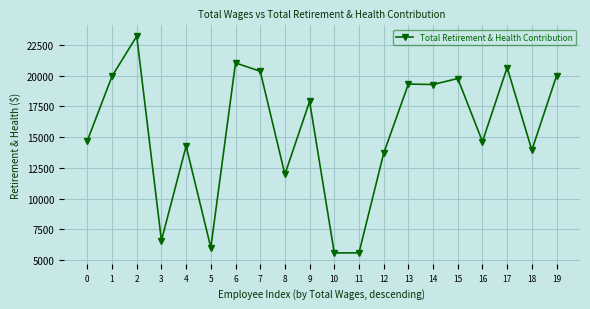

What is the sum of all values?

308470